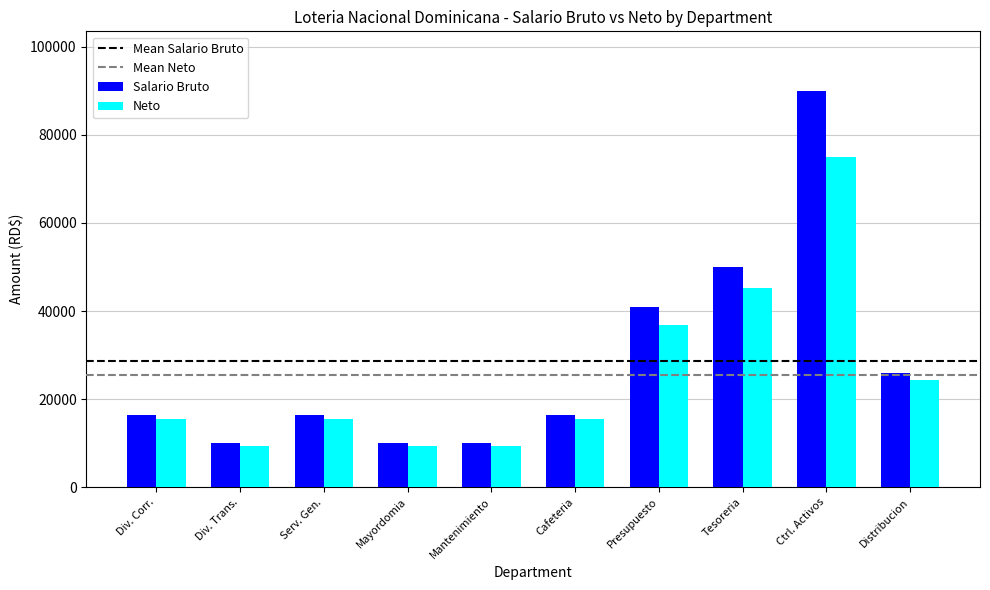

What is the approximate value of Neto at Mayordomia?

9384.0